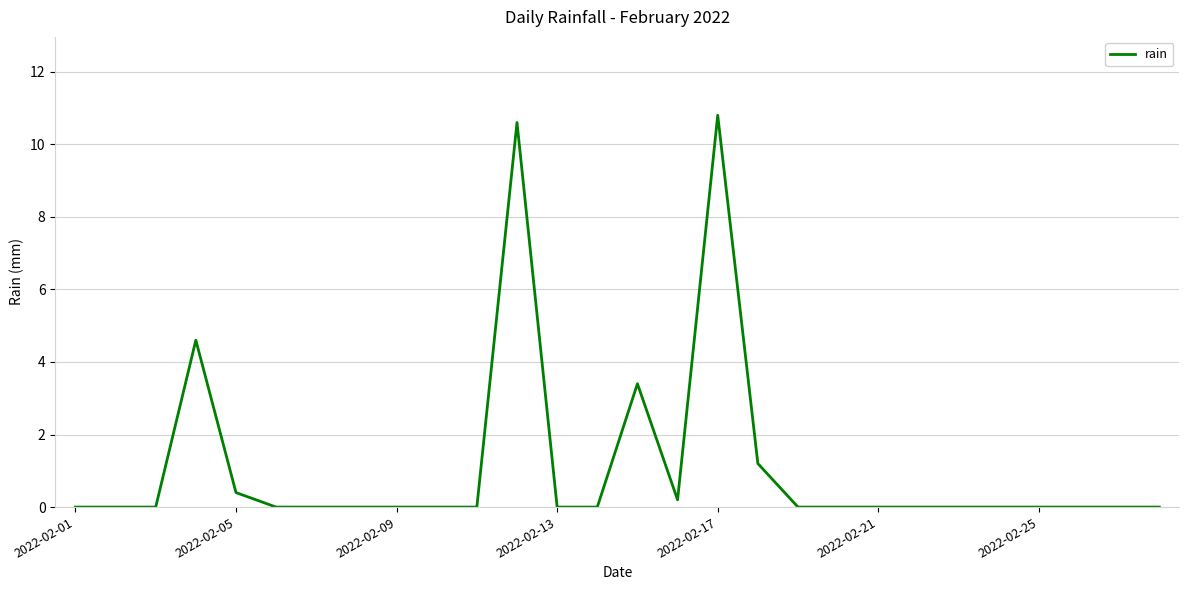

What is the average value?

1.1